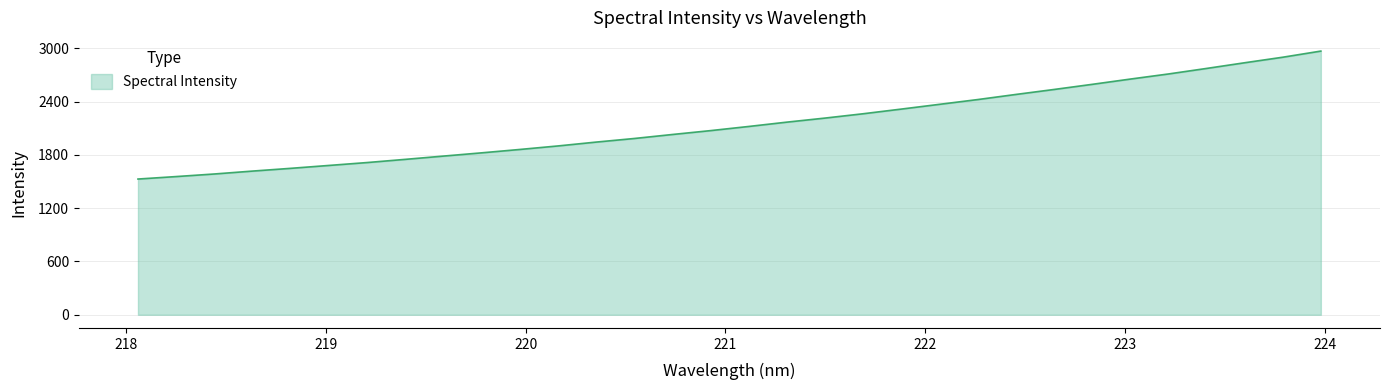

True or false: the data has more than 2 interior local peaks.

False